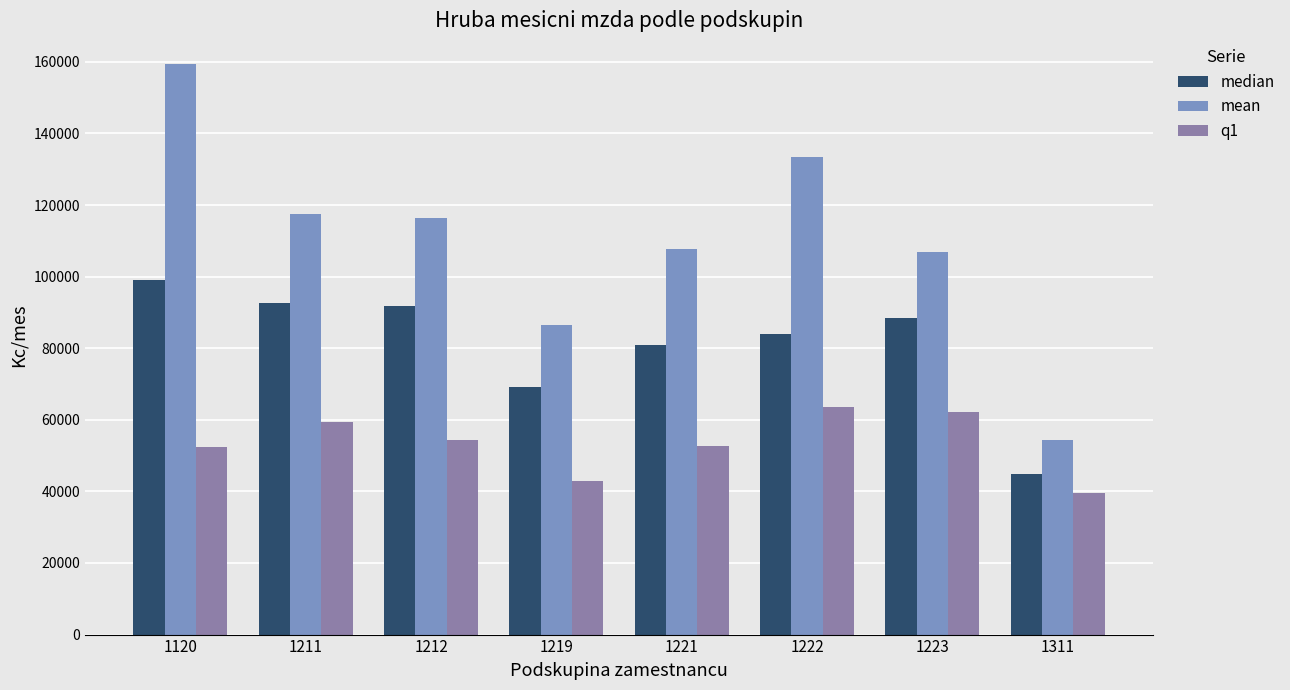

The median series shows 44817.8 at 1311. True or false?

True